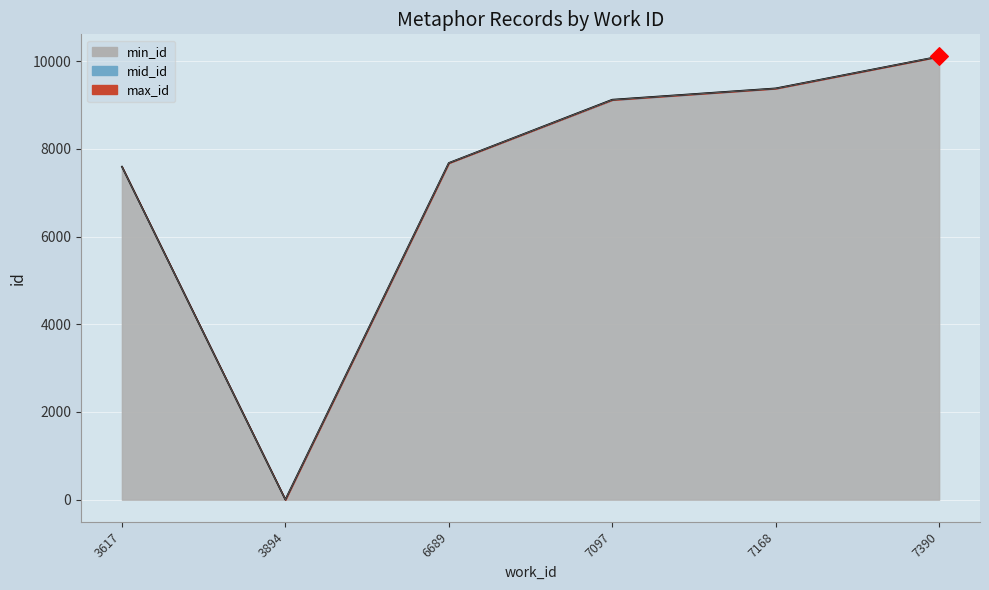

At how many categories does at least one series exceed 8121?

3